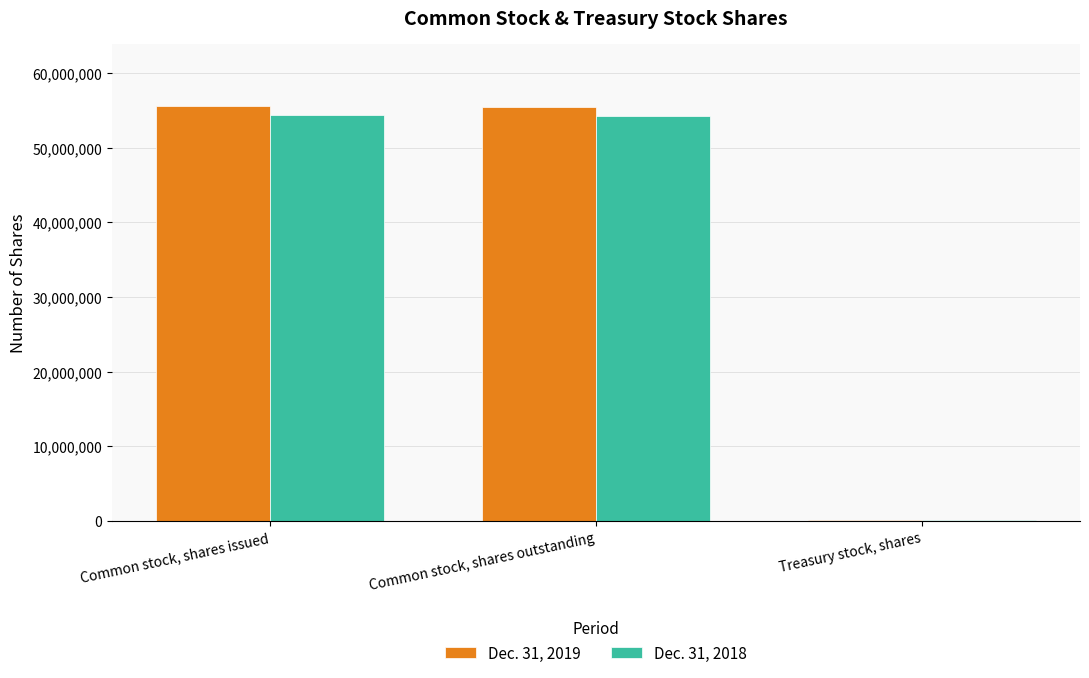

The value of Dec. 31, 2019 at Common stock, shares issued is 75111828. True or false?

False